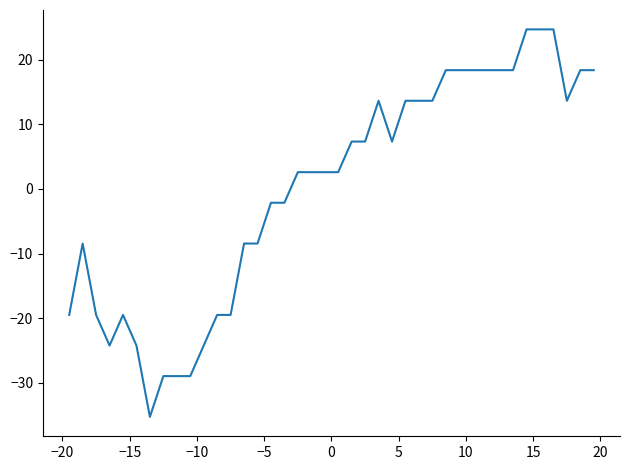

What is the minimum value shown in the chart?

-35.3